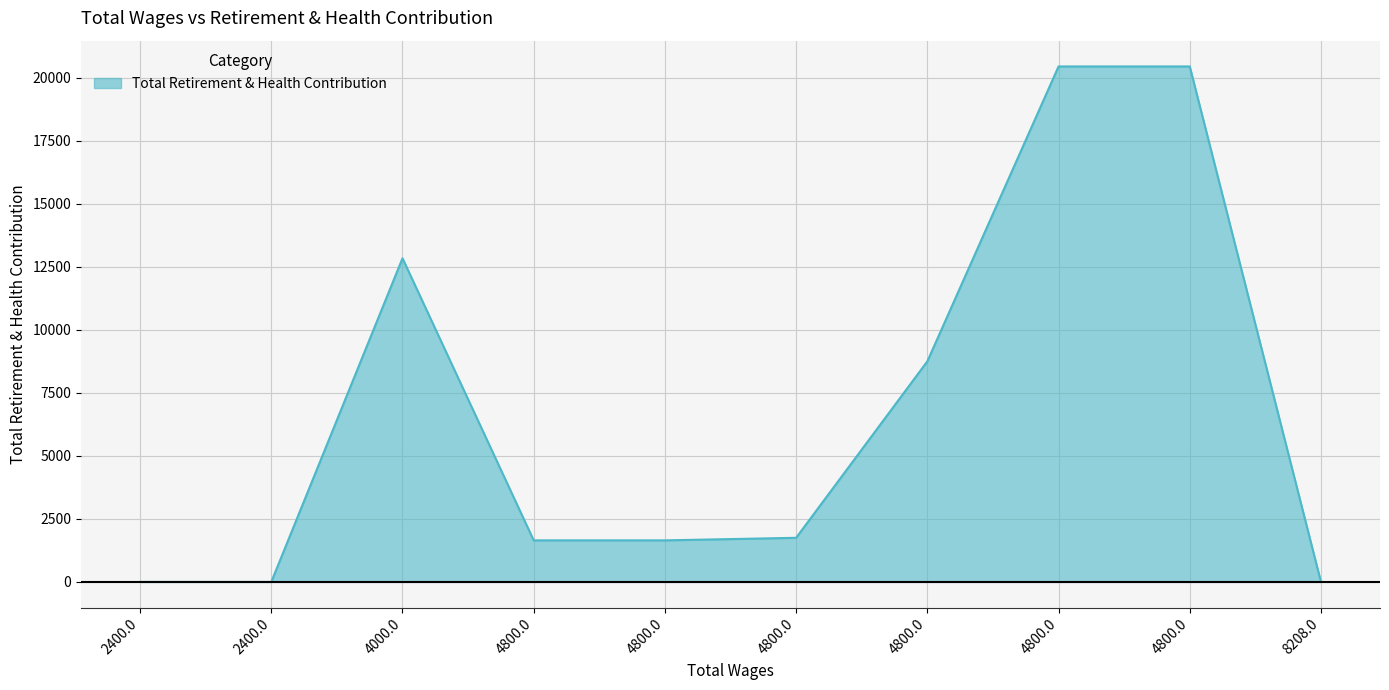

What is the greatest value displayed?

20444